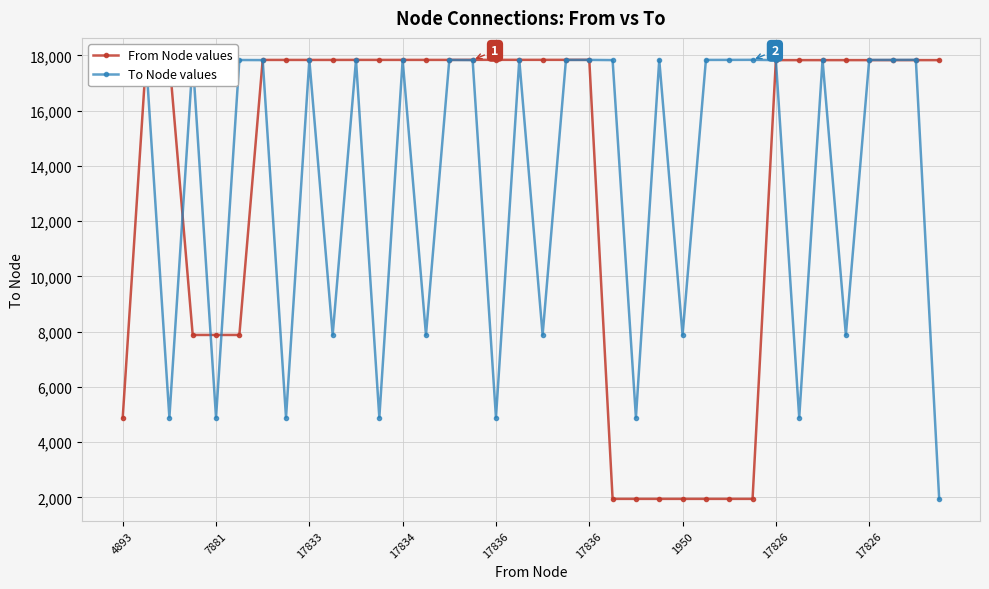

What is the value of the From Node values point at the 14th from the left?

17834